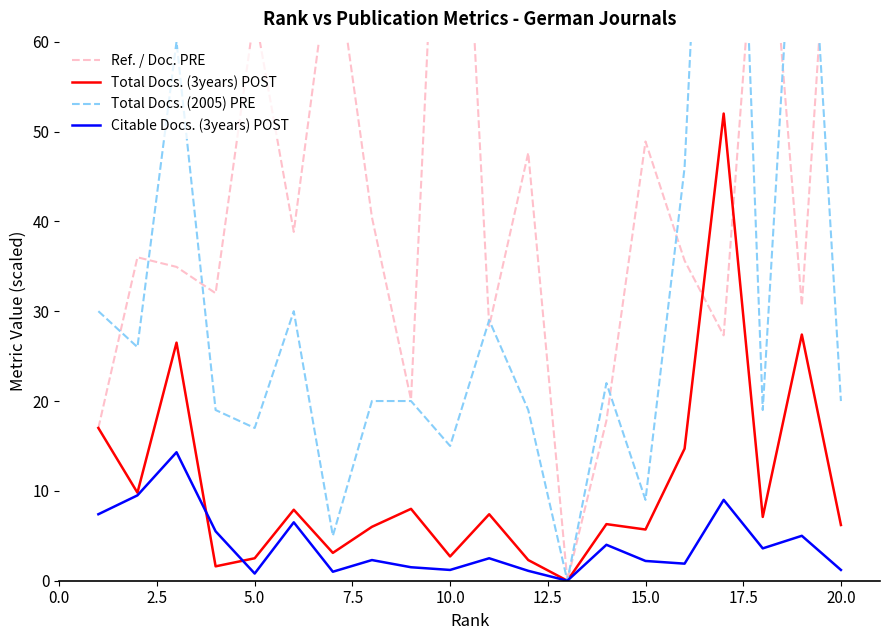

How many values in the Total Docs. (2005) PRE series exceed 20?

9